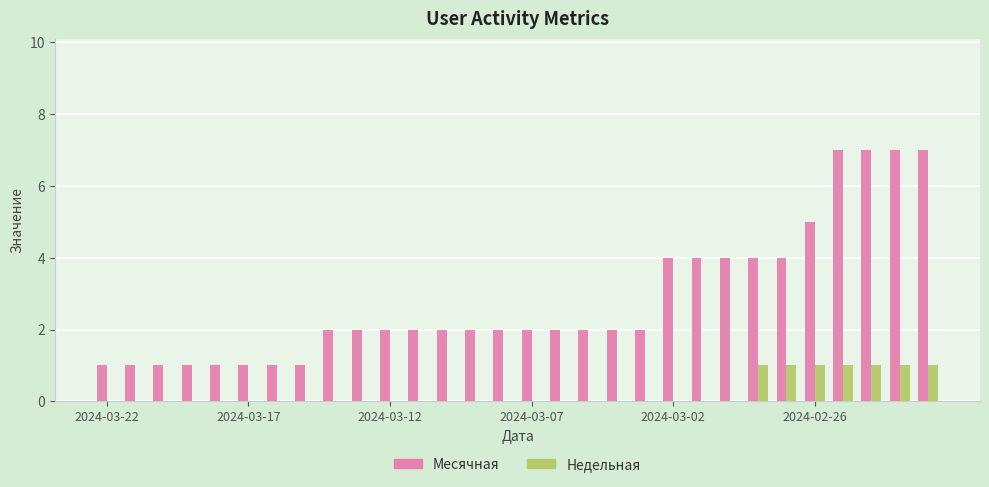

Which series has the largest total across all categories?

Месячная